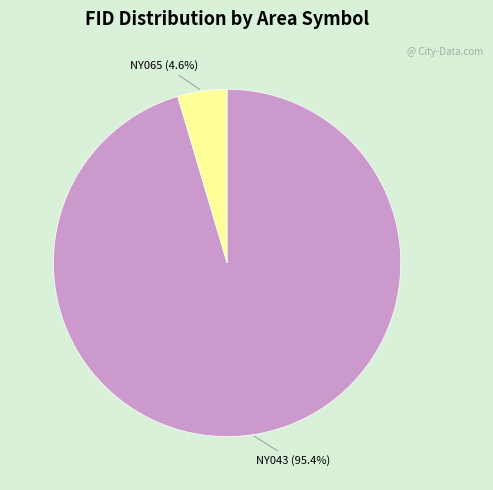

How many slices are in this pie chart?

2